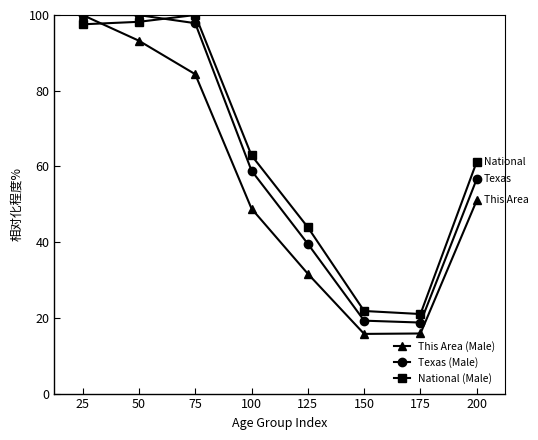

What is the minimum value for National (Male)?

21.0